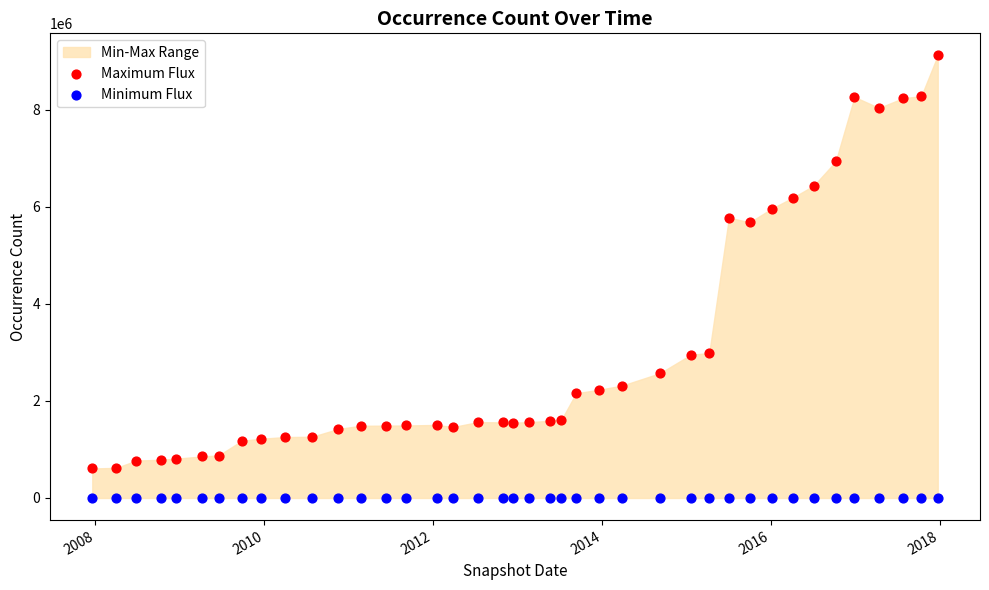

Which series contains the lowest Y value?

Minimum Flux